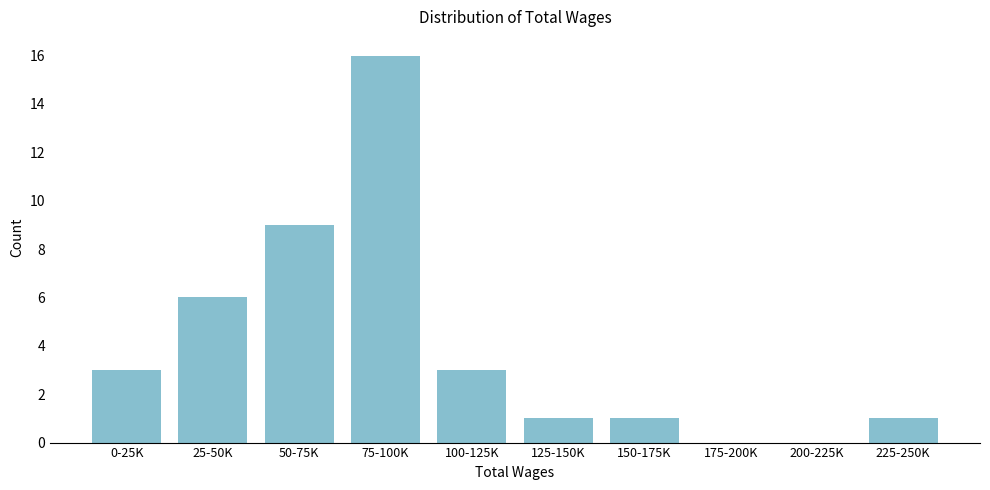

Reading left to right, extract all data points from this chart.

0-25K=3	25-50K=6	50-75K=9	75-100K=16	100-125K=3	125-150K=1	150-175K=1	175-200K=0	200-225K=0	225-250K=1